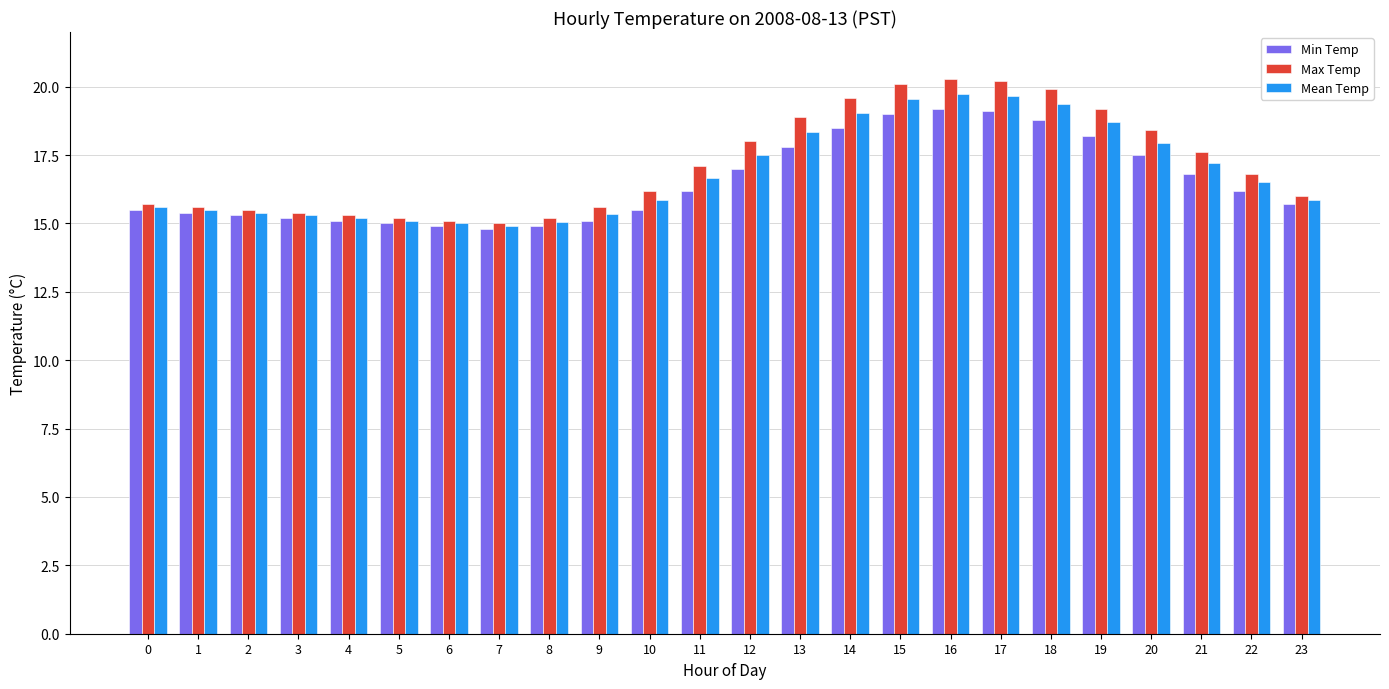

At 22, list the series in order from largest to smallest.

Max Temp, Mean Temp, Min Temp